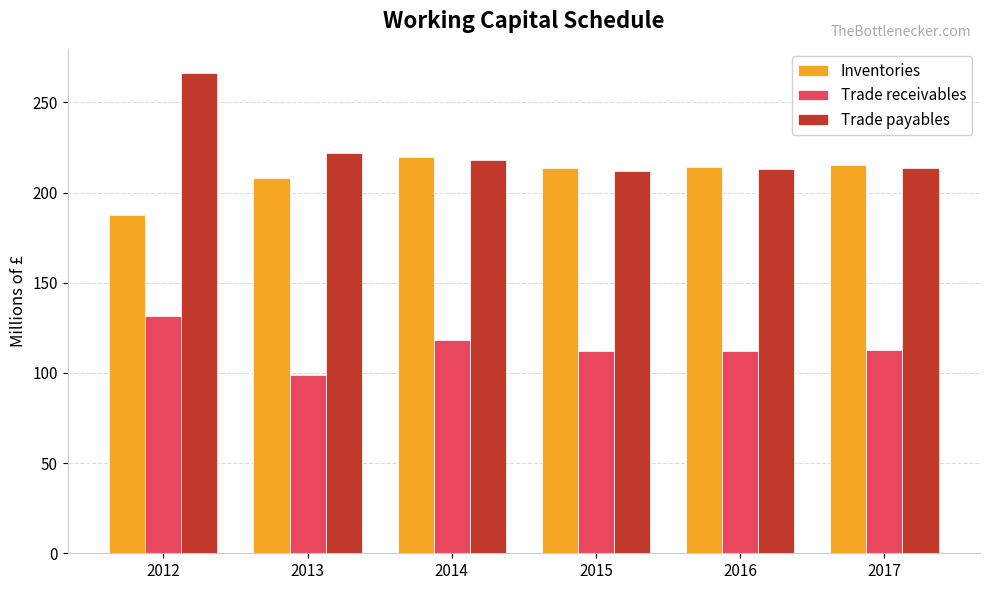

True or false: Trade payables has a value of 218.3 at 2014.

True